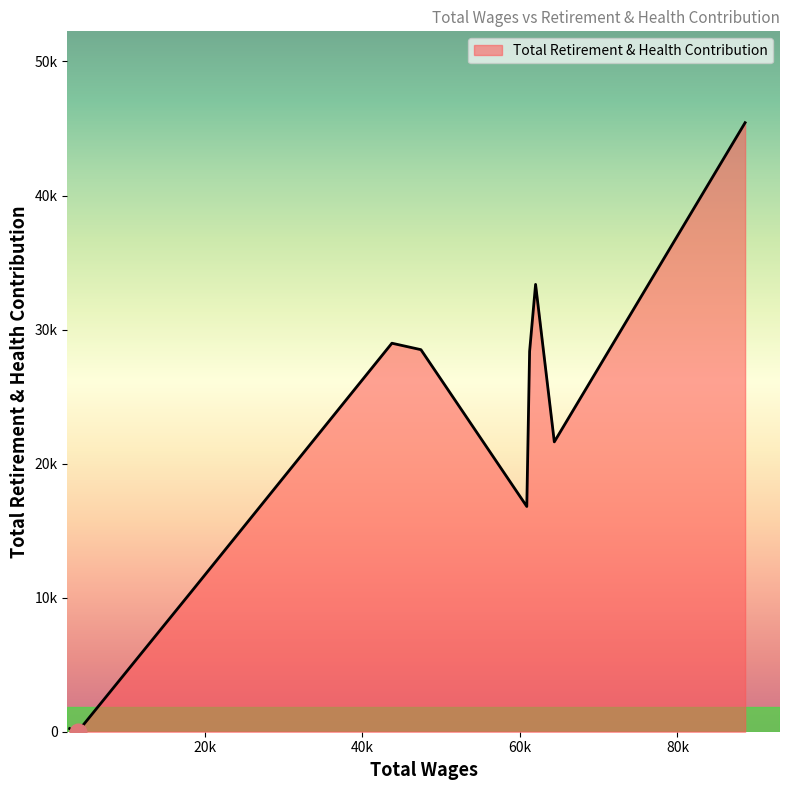

Reading right to left, extract all data points from this chart.

2883.0=236	3911.0=0	18377.0=10486	43765.0=28983	47448.0=28502	60879.0=16805	61236.0=28378	61994.0=33372	64370.0=21624	88576.0=45435